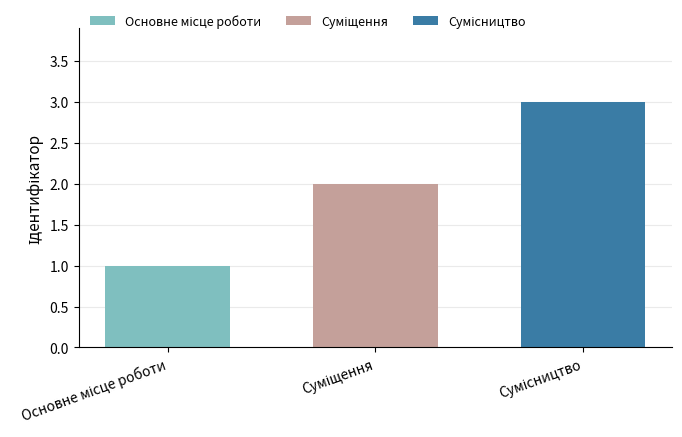

Does the chart contain stacked bars?

No